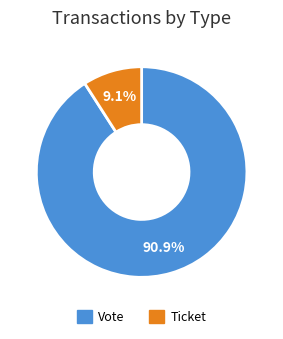

Which has a higher value, Vote or Ticket?

Vote